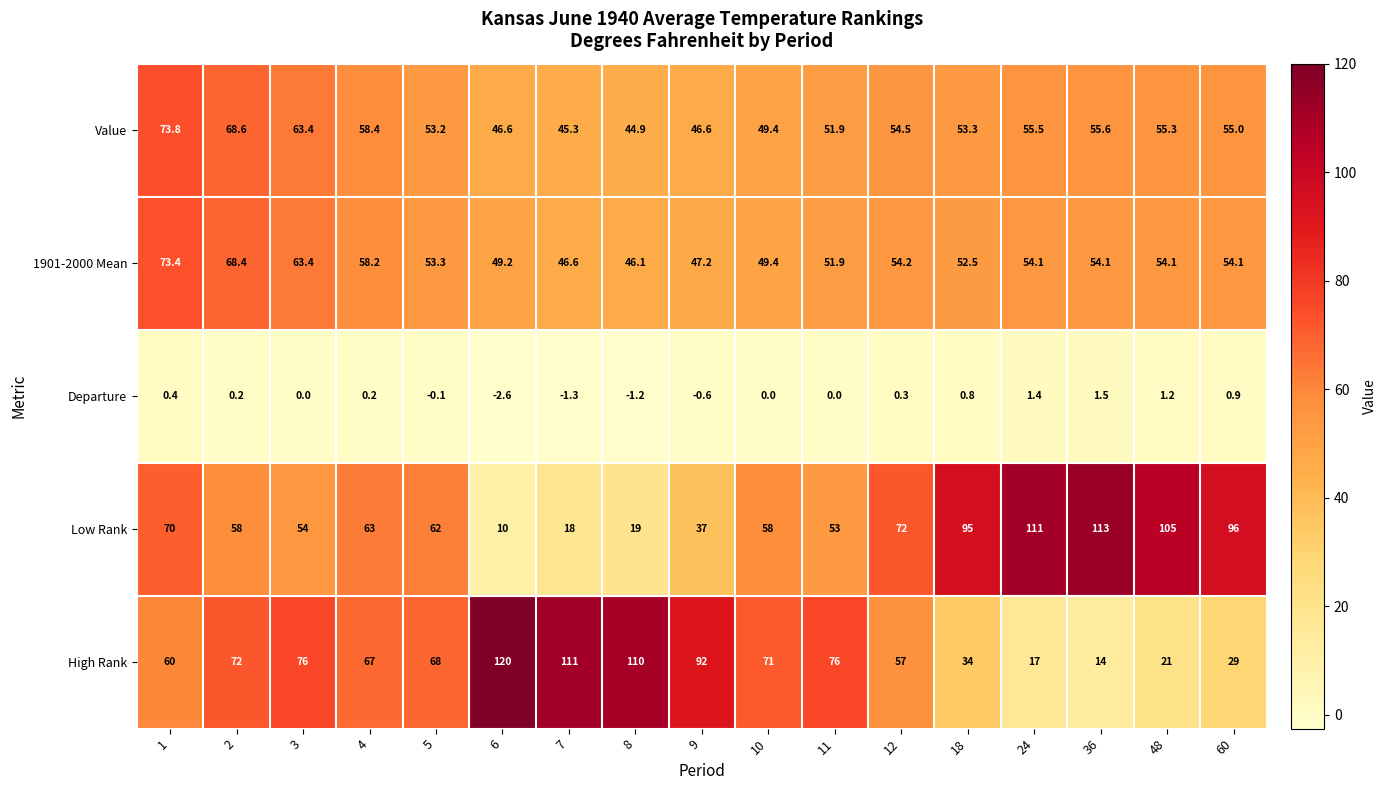

List the series in order of their peak value, lowest first.

Departure, 1901-2000 Mean, Value, Low Rank, High Rank